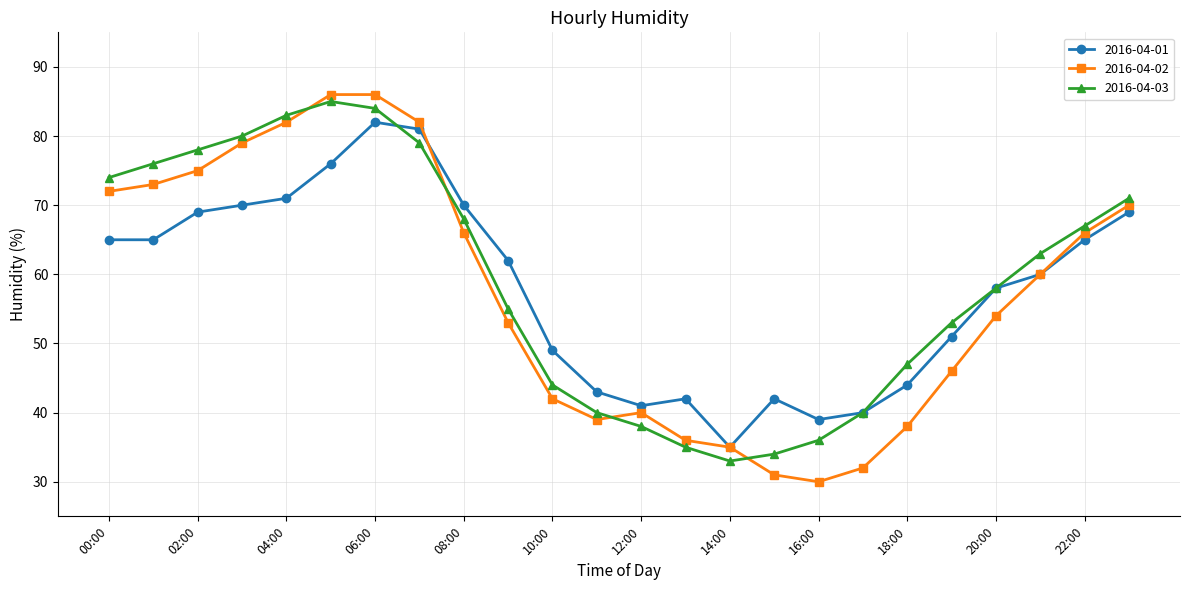

How many data points in 2016-04-01 are less than 62?

12